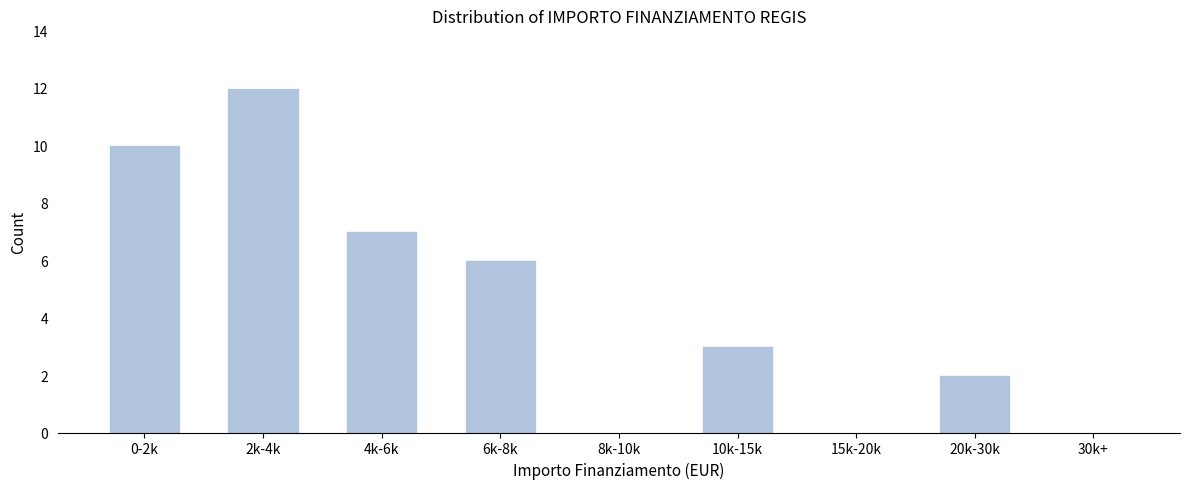

Reading left to right, what are all the values shown in this chart?

0-2k=10	2k-4k=12	4k-6k=7	6k-8k=6	8k-10k=0	10k-15k=3	15k-20k=0	20k-30k=2	30k+=0